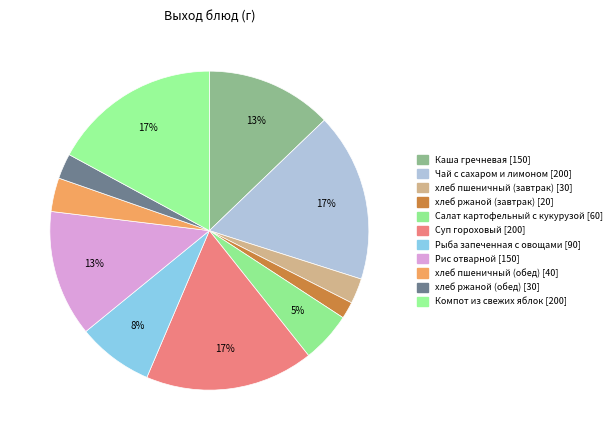

Combined, what portion of the pie is Рыба запеченная с овощами and Компот из свежих яблок?

24.8%